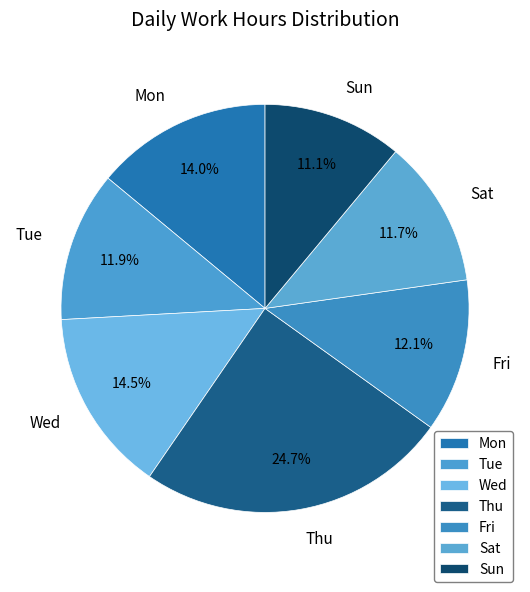

Which slice is the largest?

Thu